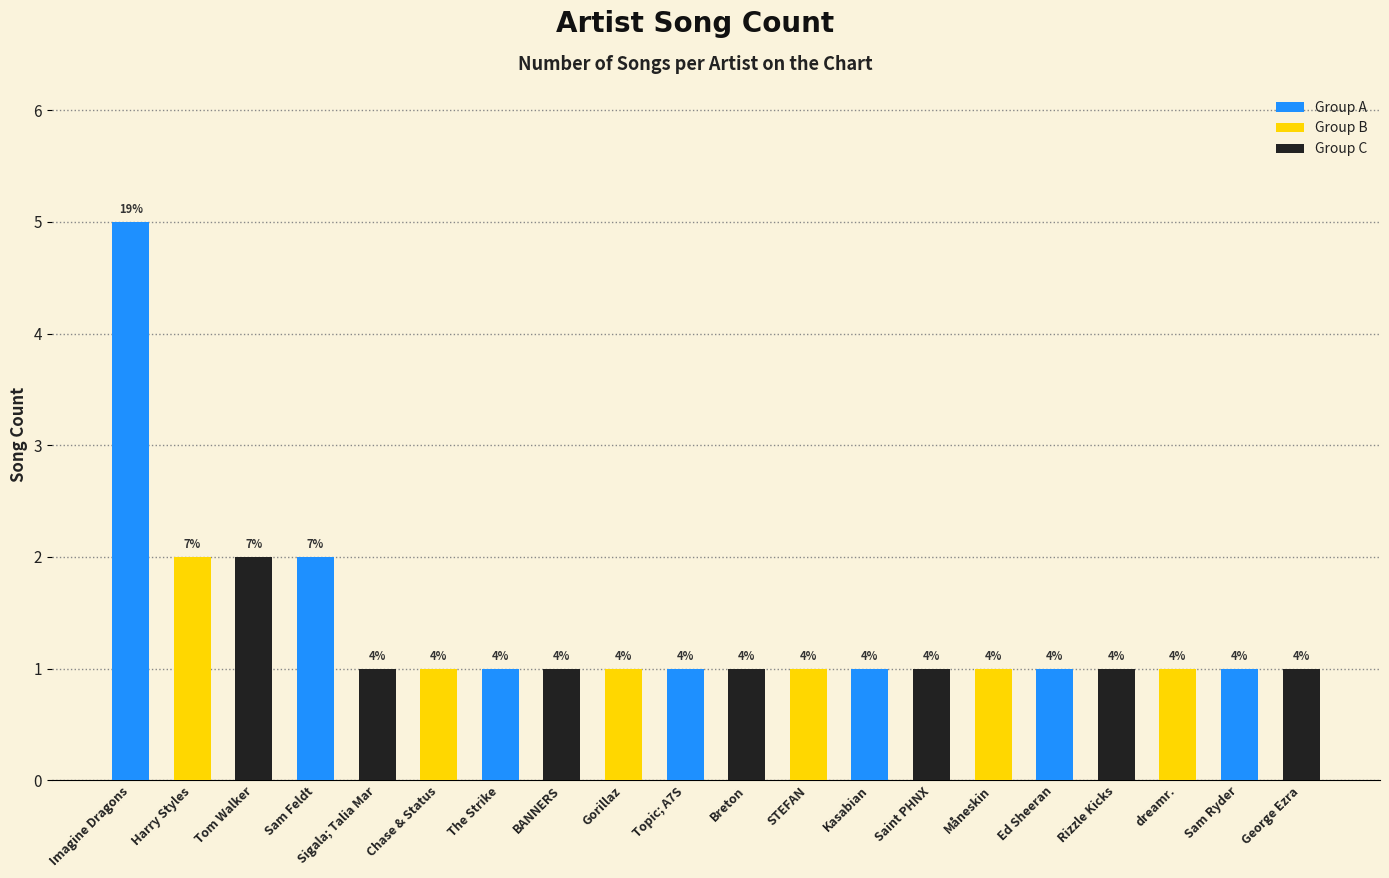

How many bars are there in total?

20